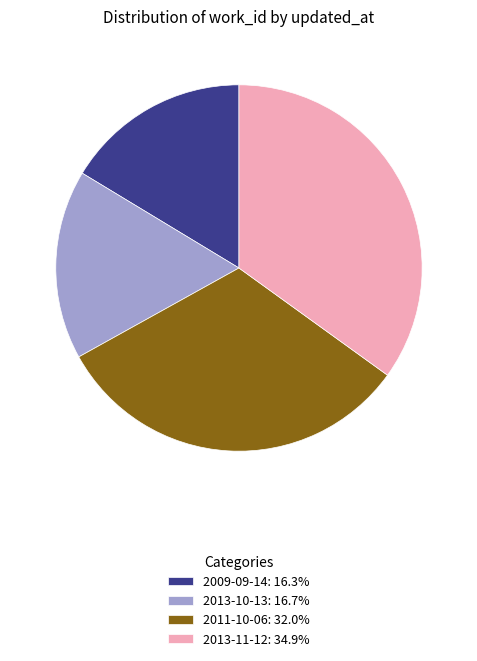

Is it true that 2011-10-06 is 22% of the pie?

False